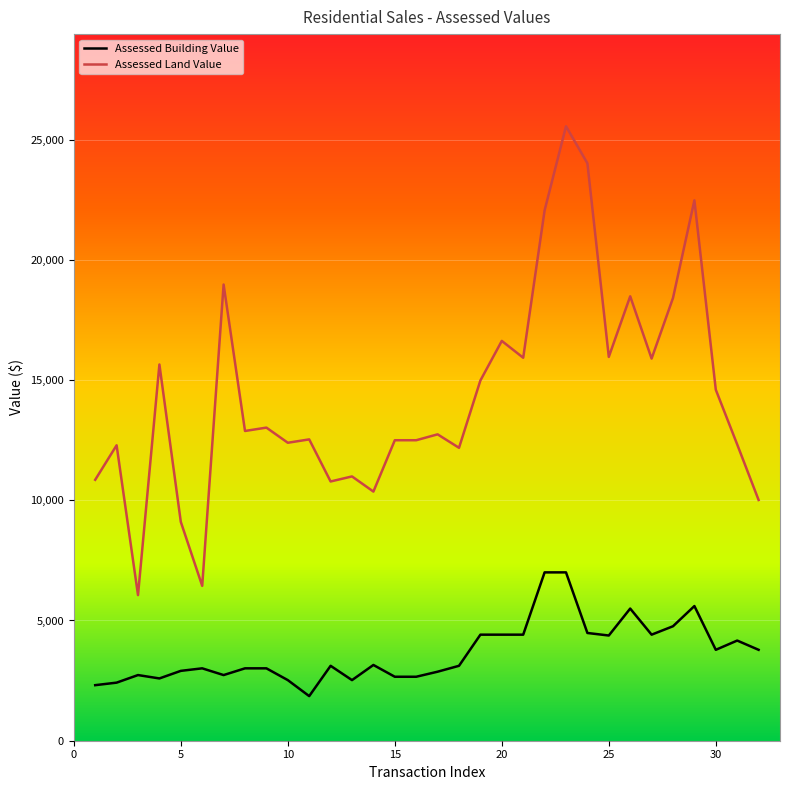

True or false: Assessed Building Value and Assessed Land Value intersect in this chart.

False